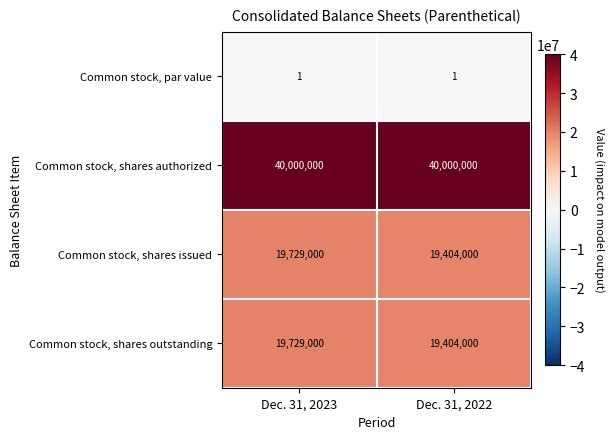

What is the spread (max minus min) of values at Dec. 31, 2022?

39999999